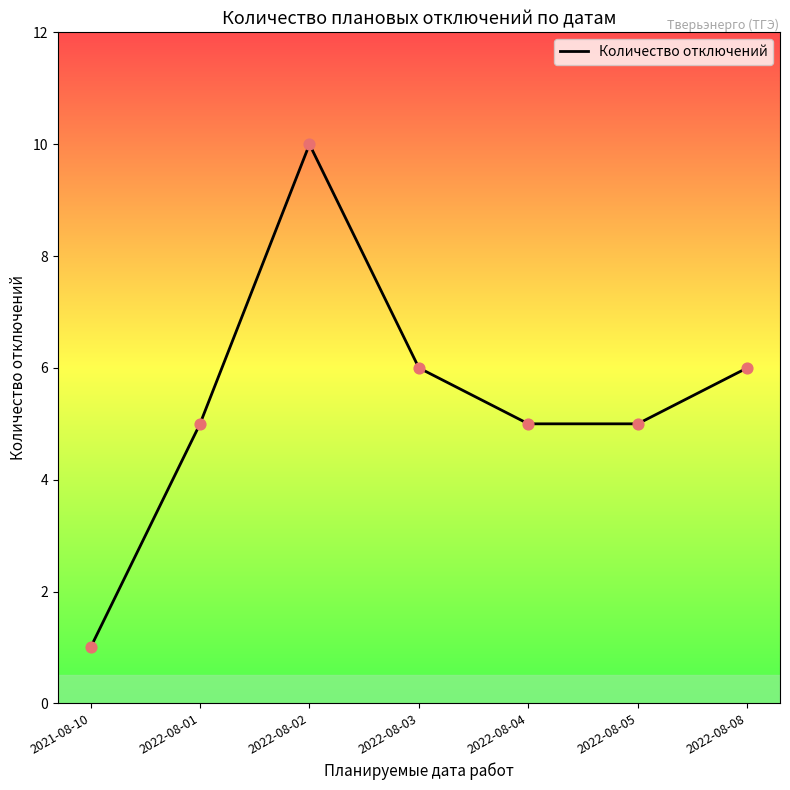

Which has a higher value, 2022-08-01 or 2022-08-03?

2022-08-03